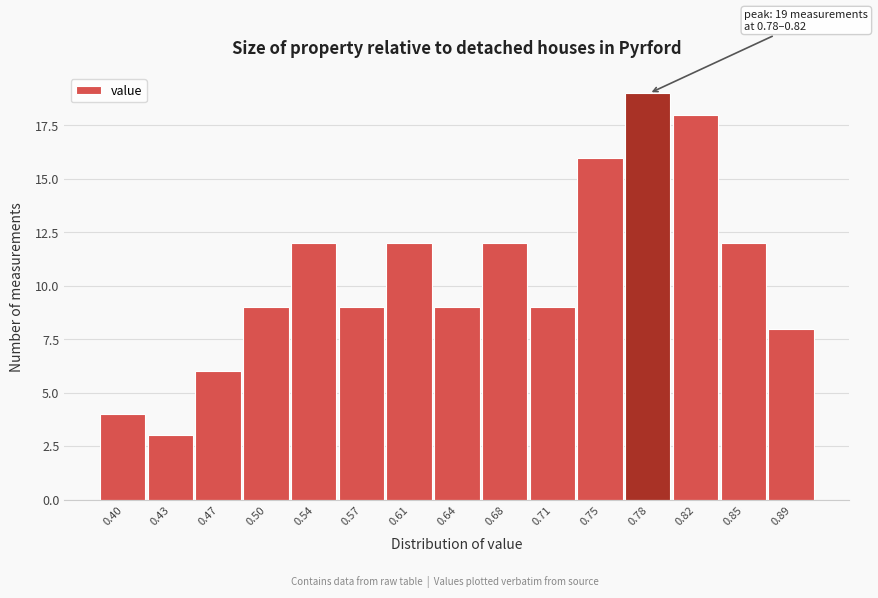

Reading left to right, what are all the values shown in this chart?

0.40=4	0.43=3	0.47=6	0.50=9	0.54=12	0.57=9	0.61=12	0.64=9	0.68=12	0.71=9	0.75=16	0.78=19	0.82=18	0.85=12	0.89=8